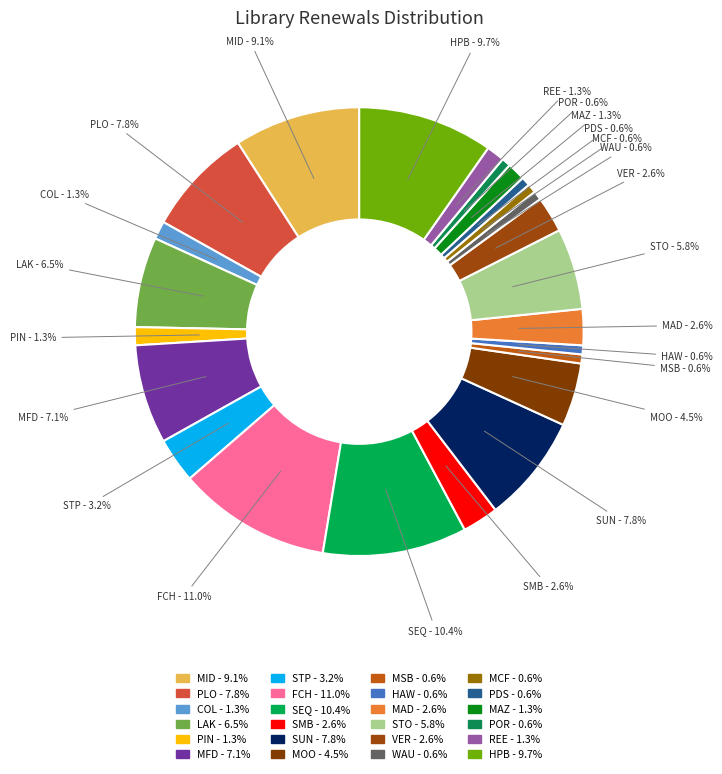

How many slices are in this pie chart?

24